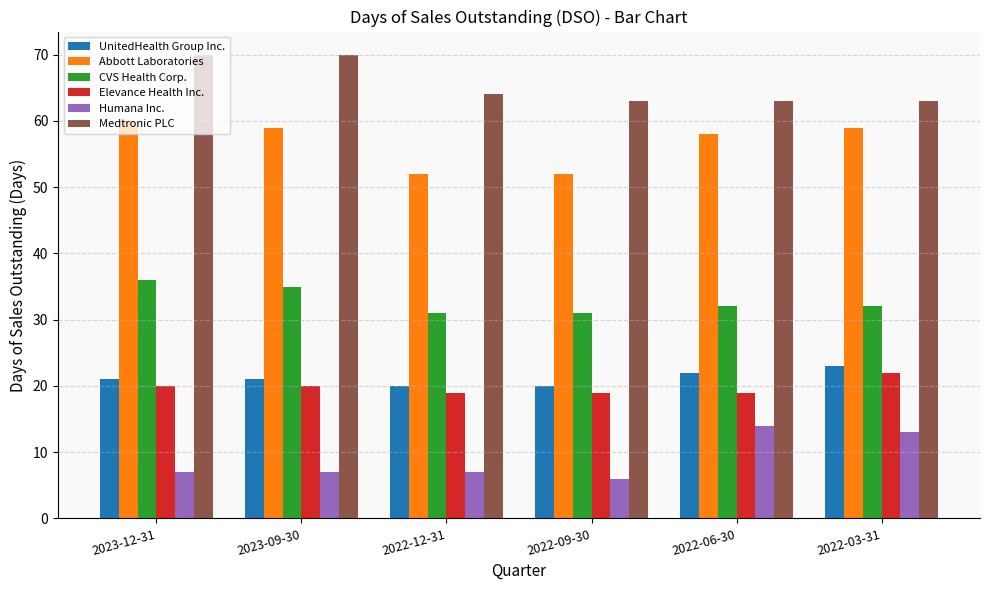

What is the difference between the maximum and minimum values in the CVS Health Corp. series?

5